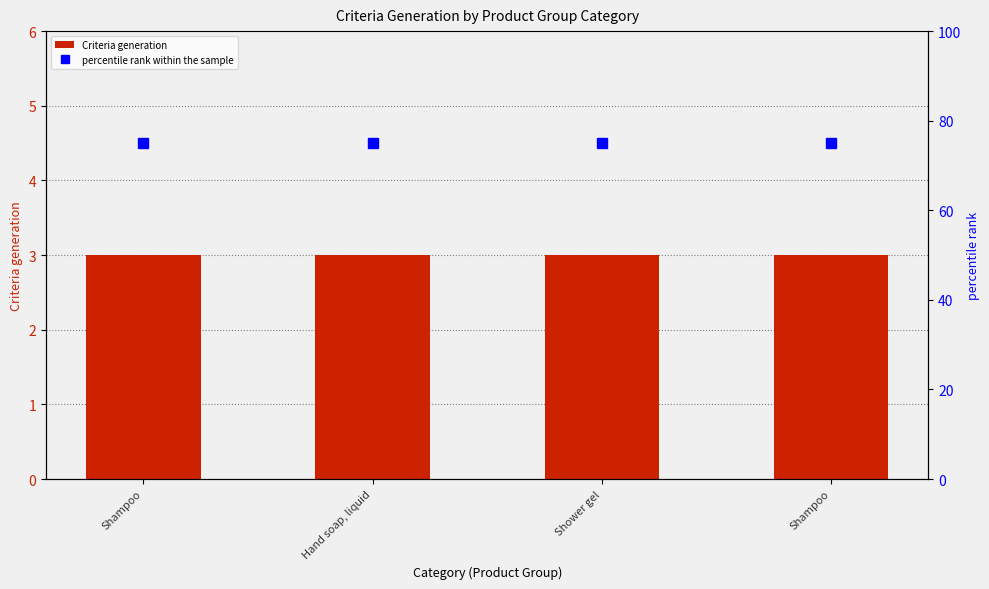

Does the chart contain any negative values?

No